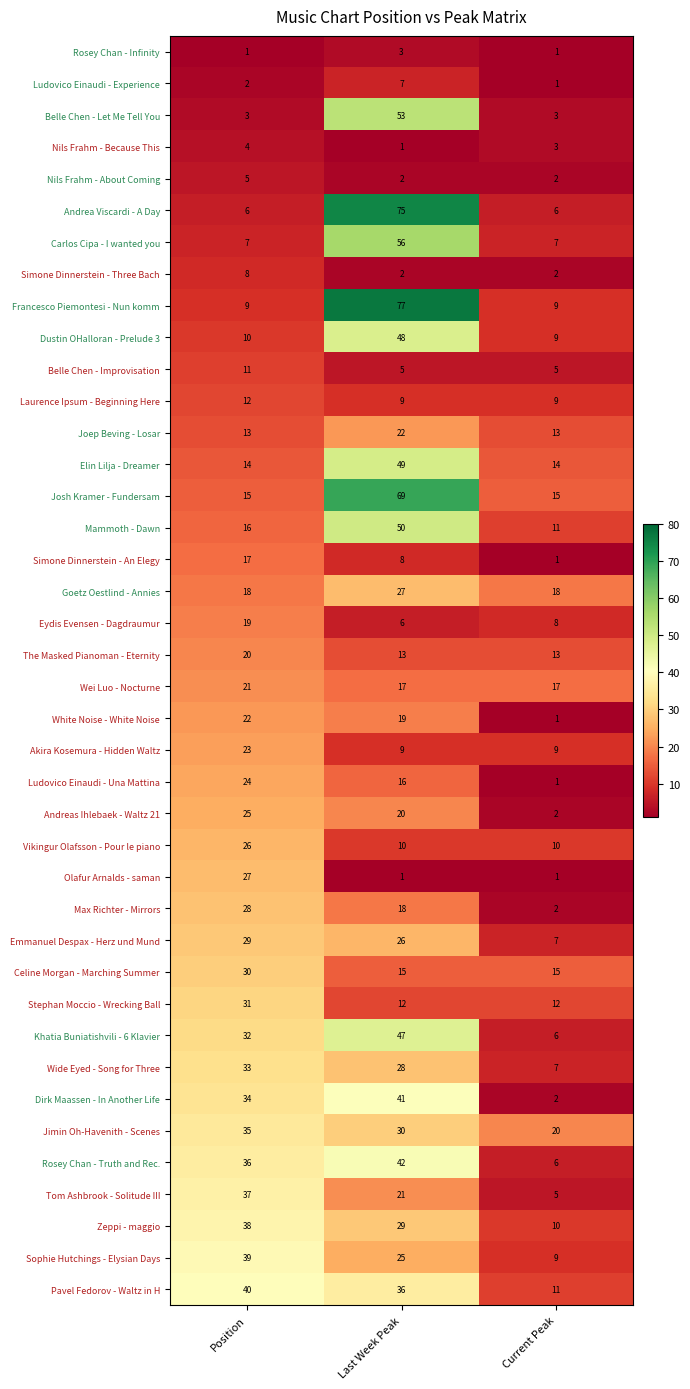

How many data points does each series have?

3